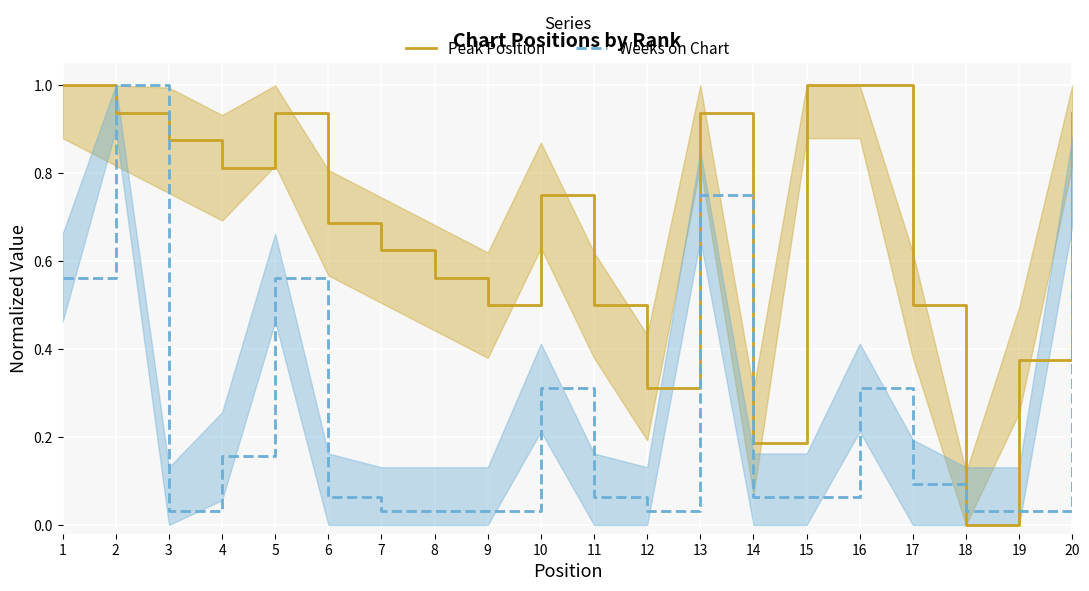

Rank the series at 1 from lowest to highest value.

Weeks on Chart, Peak Position